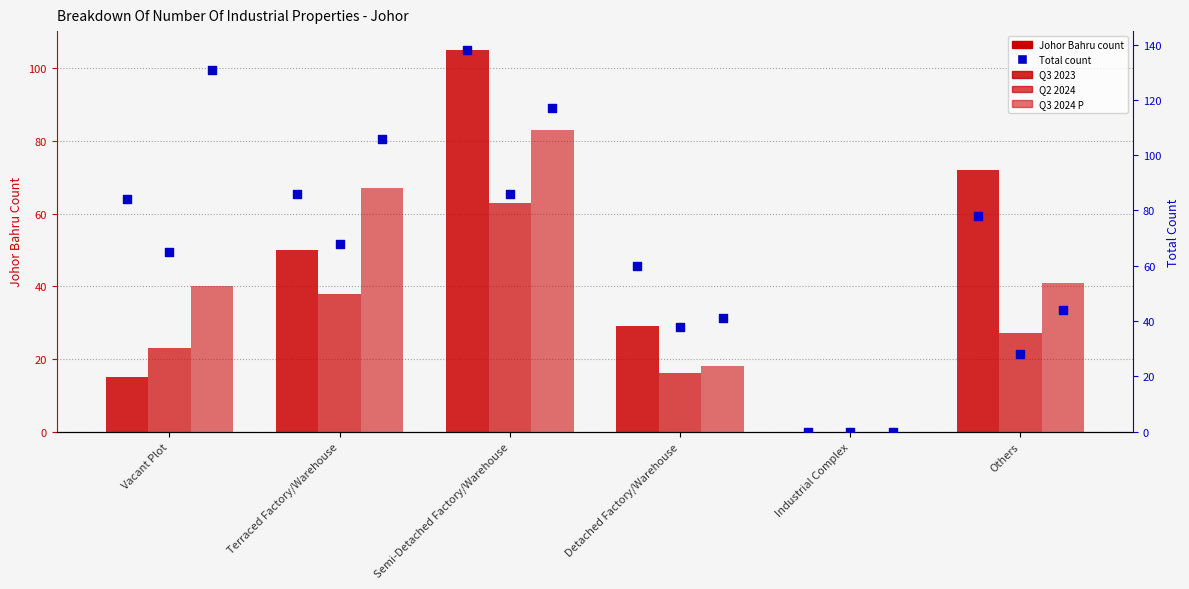

Is the value of Johor Bahru Q2 2024 at Others greater than the value of Total Q3 2024 P at Others?

No